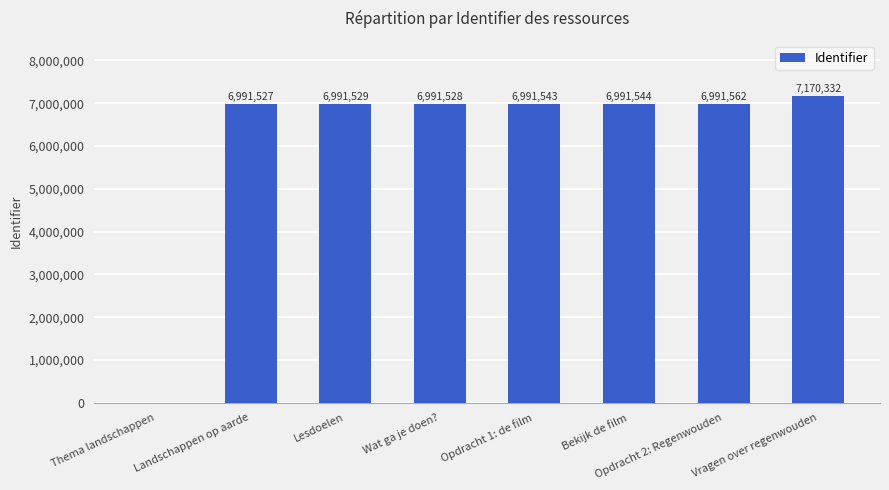

At which label is the value closest to 3585166?

Landschappen op aarde